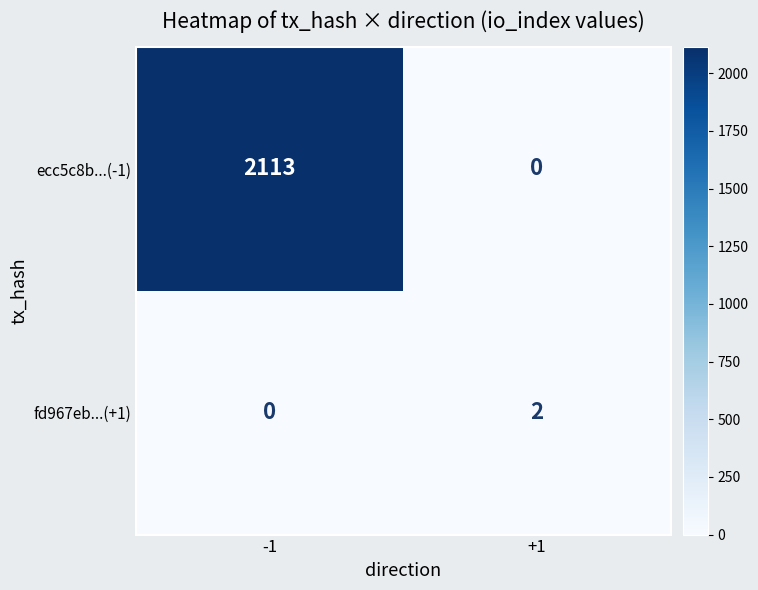

Rank the series at -1 from highest to lowest value.

ecc5c8b...(-1), fd967eb...(+1)